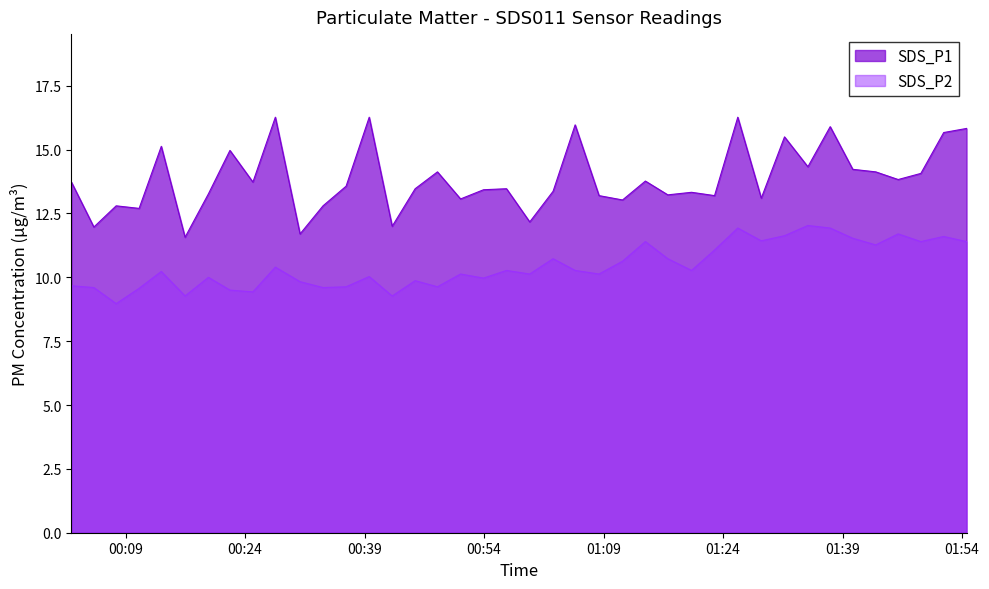

What is the difference between the second highest and second lowest values in the SDS_P2 series?

2.7